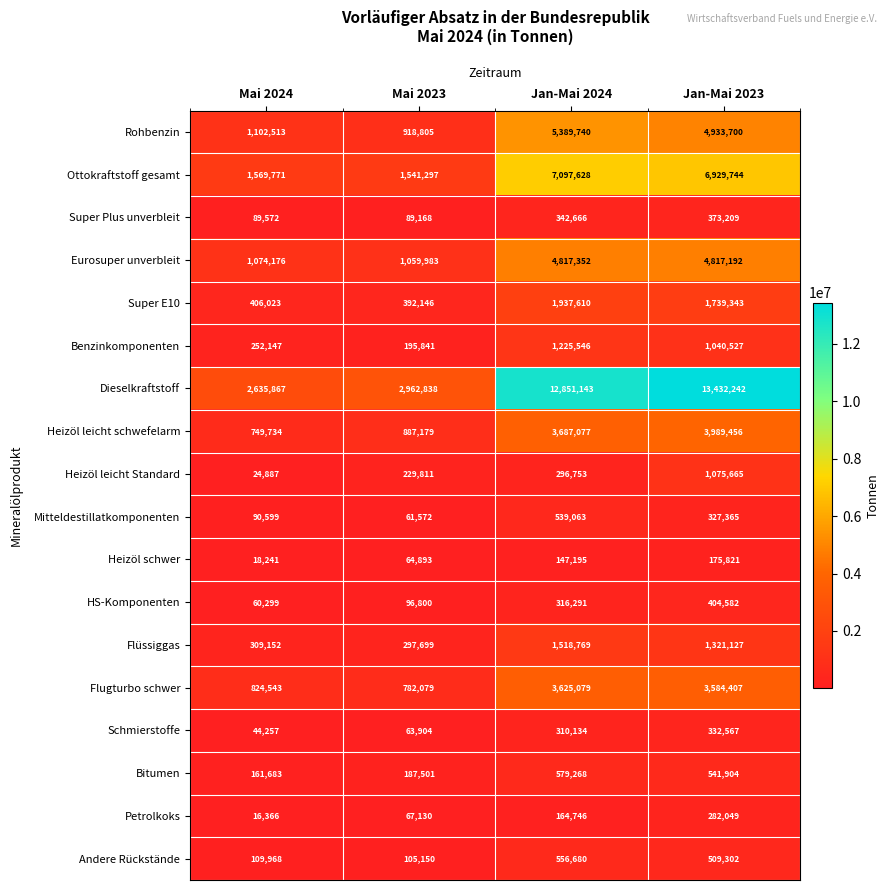

At which label does Mitteldestillatkomponenten reach its peak?

Jan-Mai 2024